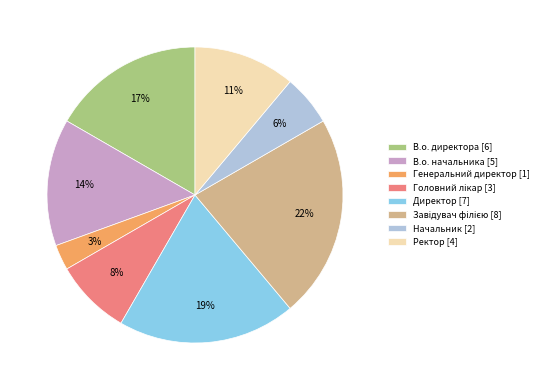

To the nearest percent, what is the difference between the В.о. директора [6] and Начальник [2] slice percentages?

11%